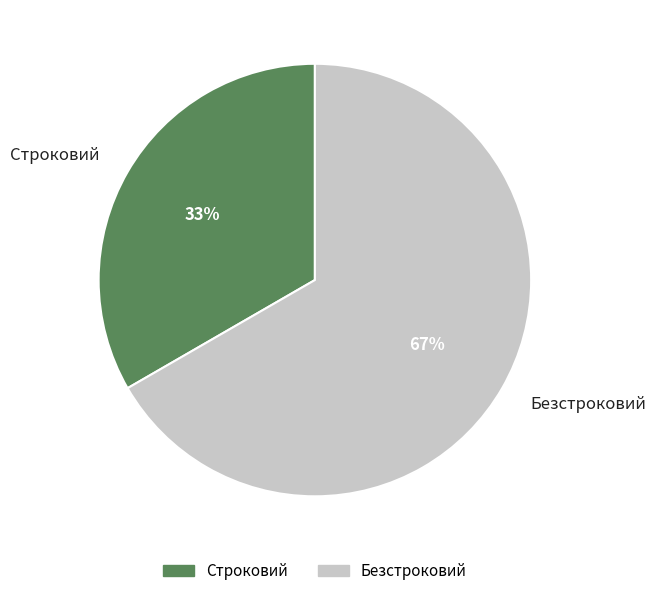

Is it true that Строковий is 33% of the pie?

True